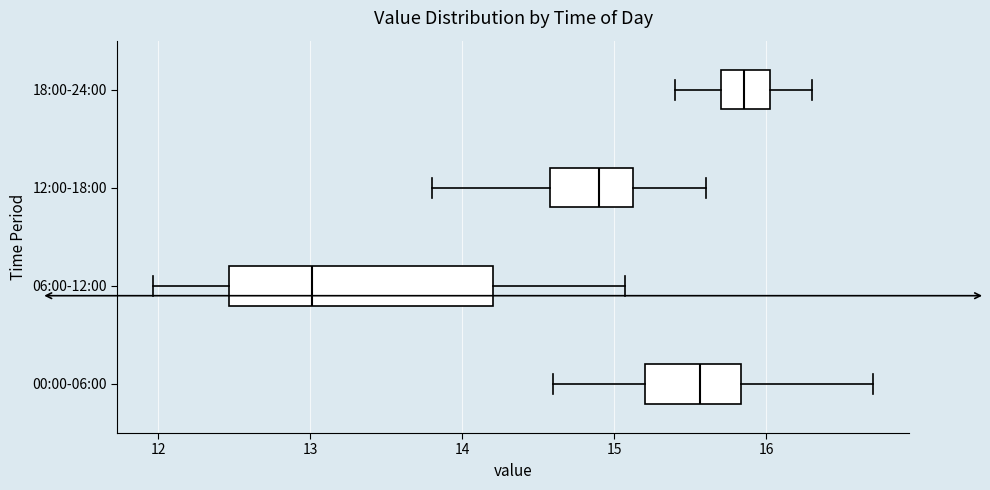

Which box is the widest, from its left edge to its right edge?

06:00-12:00